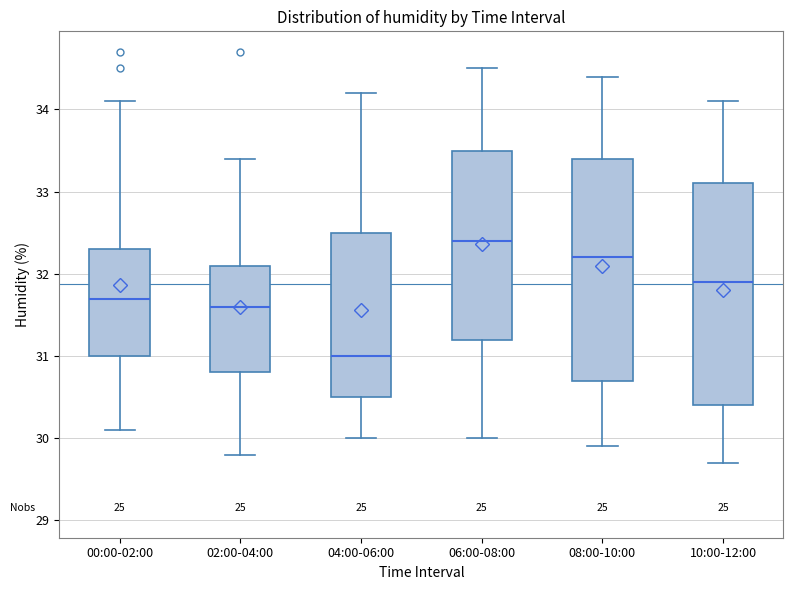

Which box's median line is the highest?

06:00-08:00